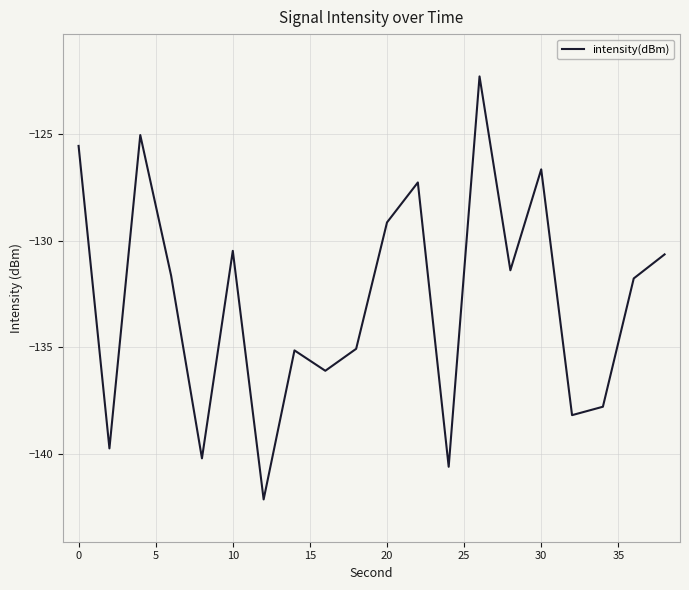

How many distinct data groups are displayed?

1